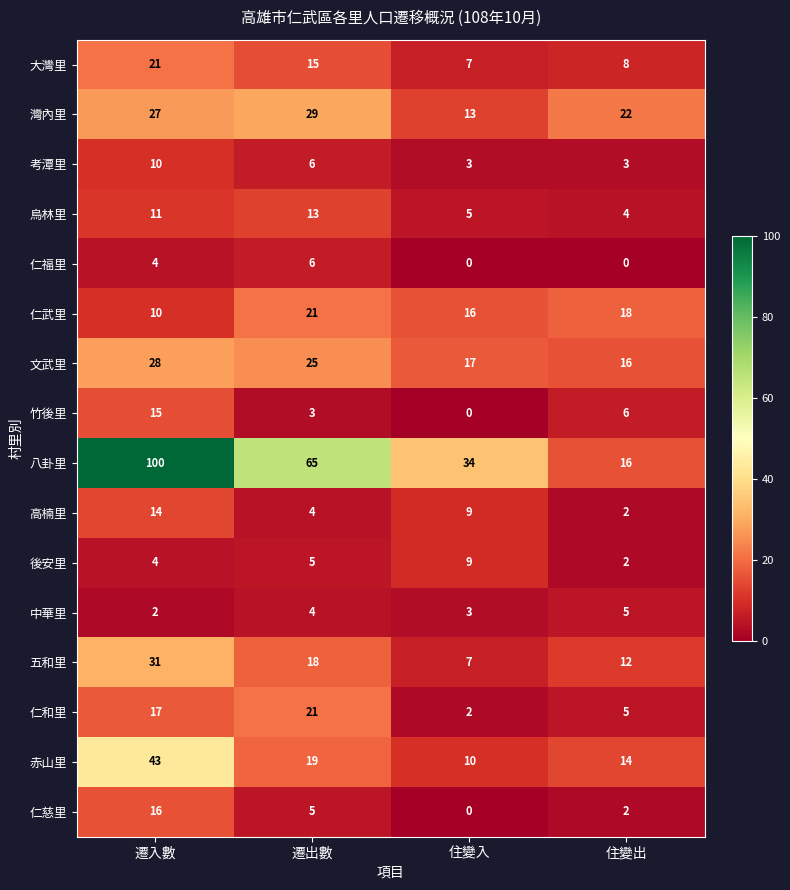

Rank the categories by 仁和里 value from highest to lowest.

遷出數, 遷入數, 住變出, 住變入